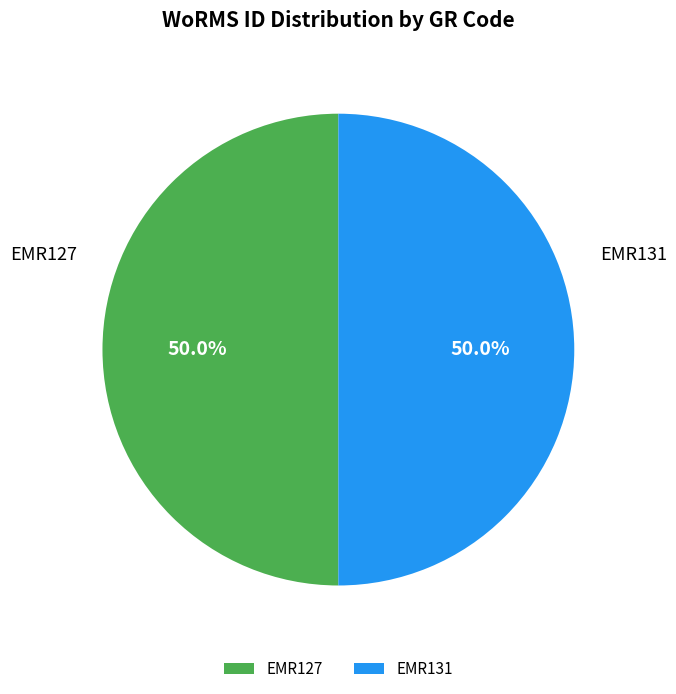

What percentage is the EMR127 slice, to the nearest percent?

50%